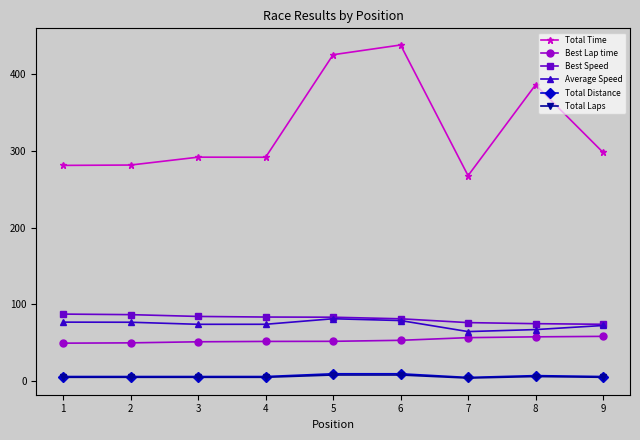

True or false: Best Speed and Total Time intersect in this chart.

False